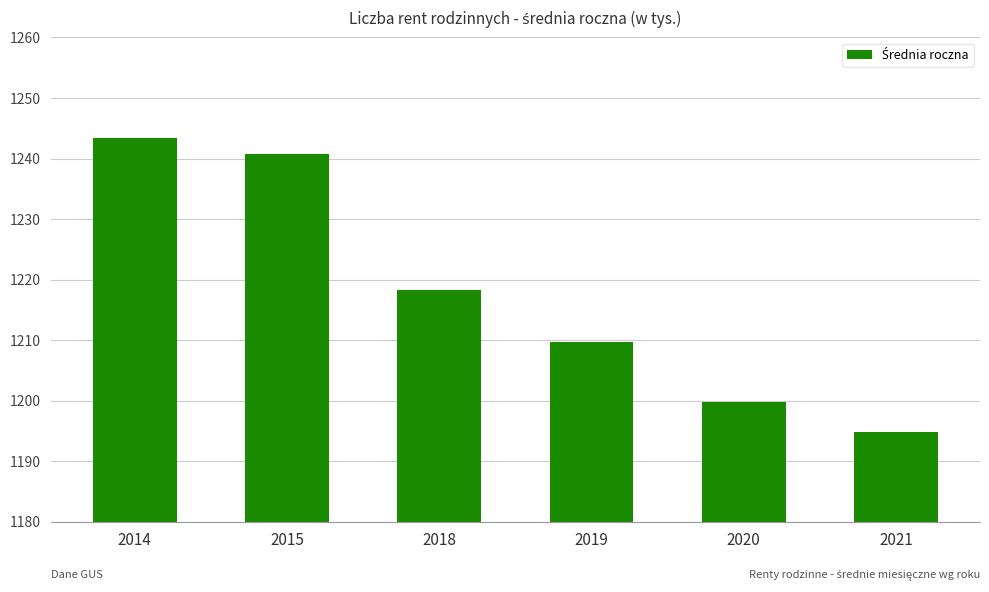

List the labels in order of value, largest first.

2014, 2015, 2018, 2019, 2020, 2021